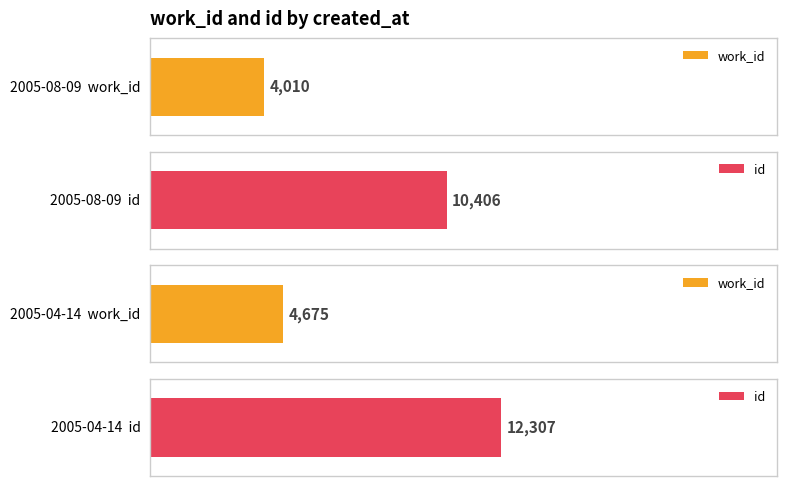

Between 2005-04-14 and 2013-06-11, which series saw the biggest shift?

id